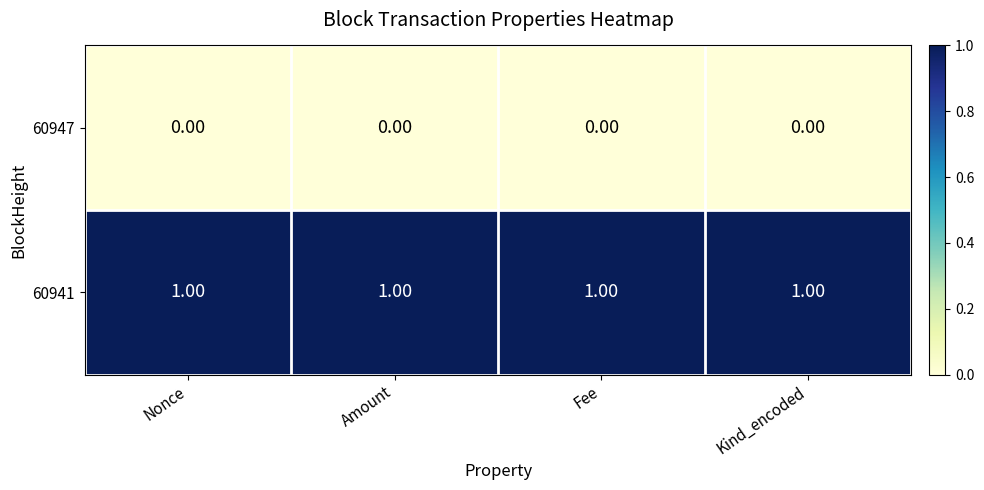

List the series in order of their peak value, highest first.

60941, 60947